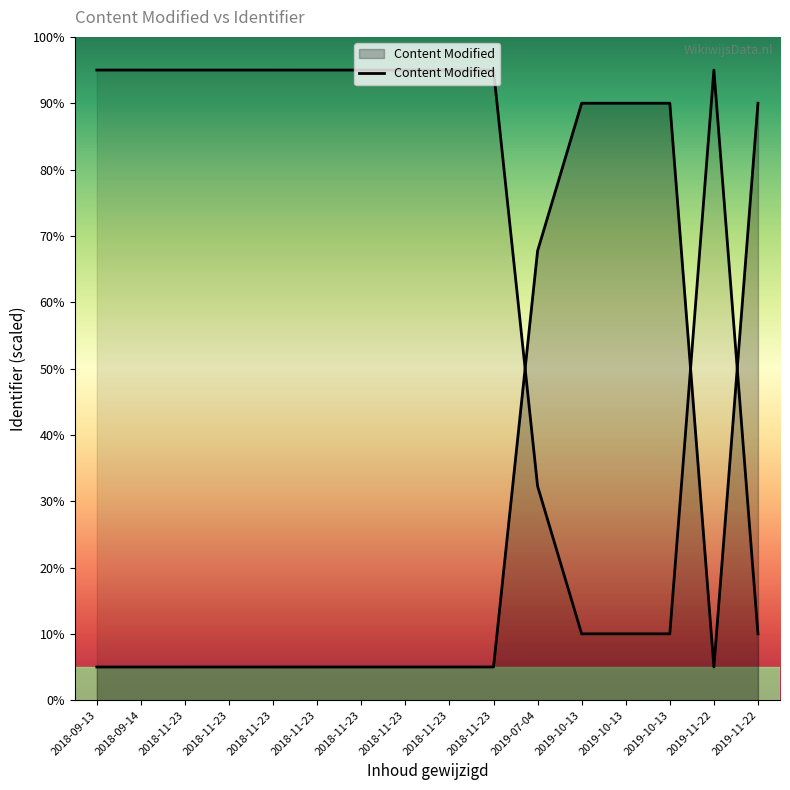

Rank the categories by value from highest to lowest.

2019-10-13, 2019-10-13, 2019-10-13, 2019-11-22, 2019-07-04, 2019-11-22, 2018-11-23, 2018-11-23, 2018-11-23, 2018-11-23, 2018-11-23, 2018-11-23, 2018-11-23, 2018-11-23, 2018-09-14, 2018-09-13